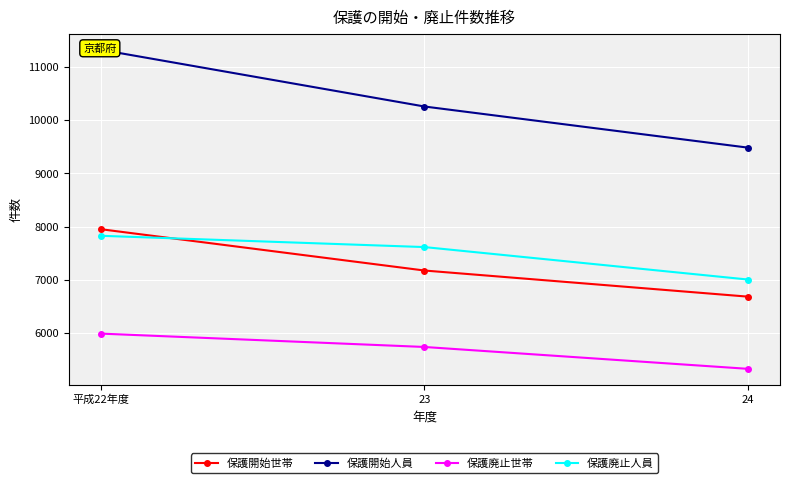

What is the difference between the 保護開始世帯 values at 24 and 平成22年度?

1267